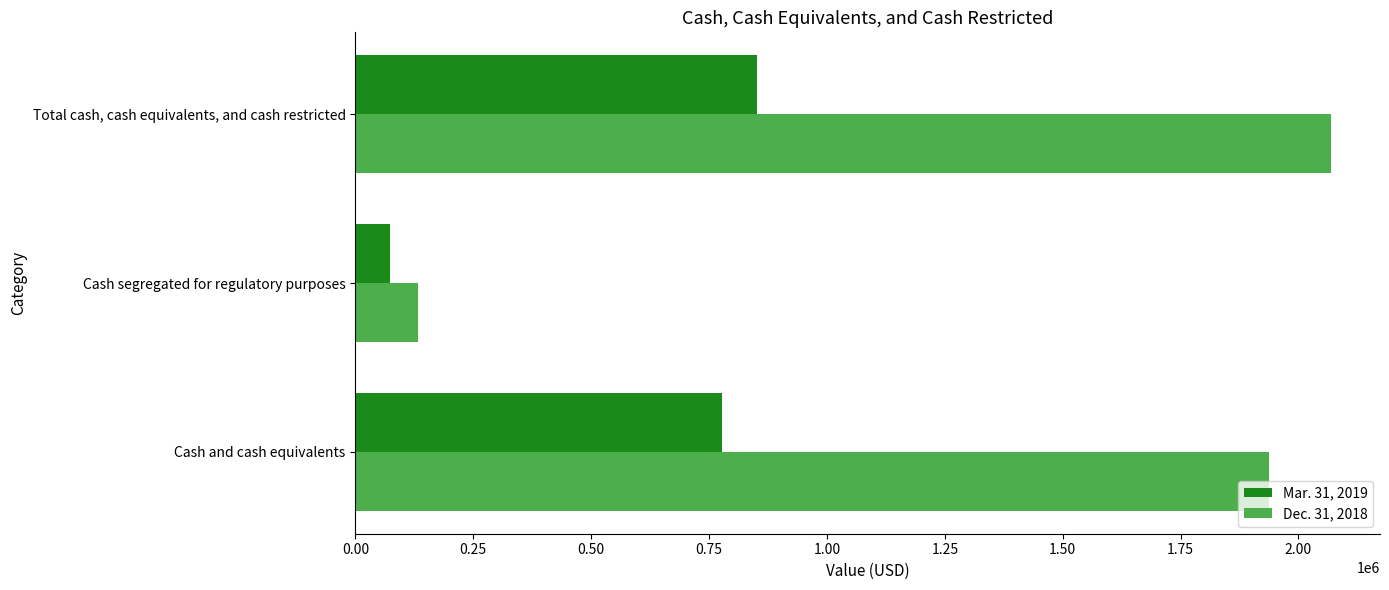

At which category does the chart reach its peak across all series?

Total cash, cash equivalents, and cash restricted